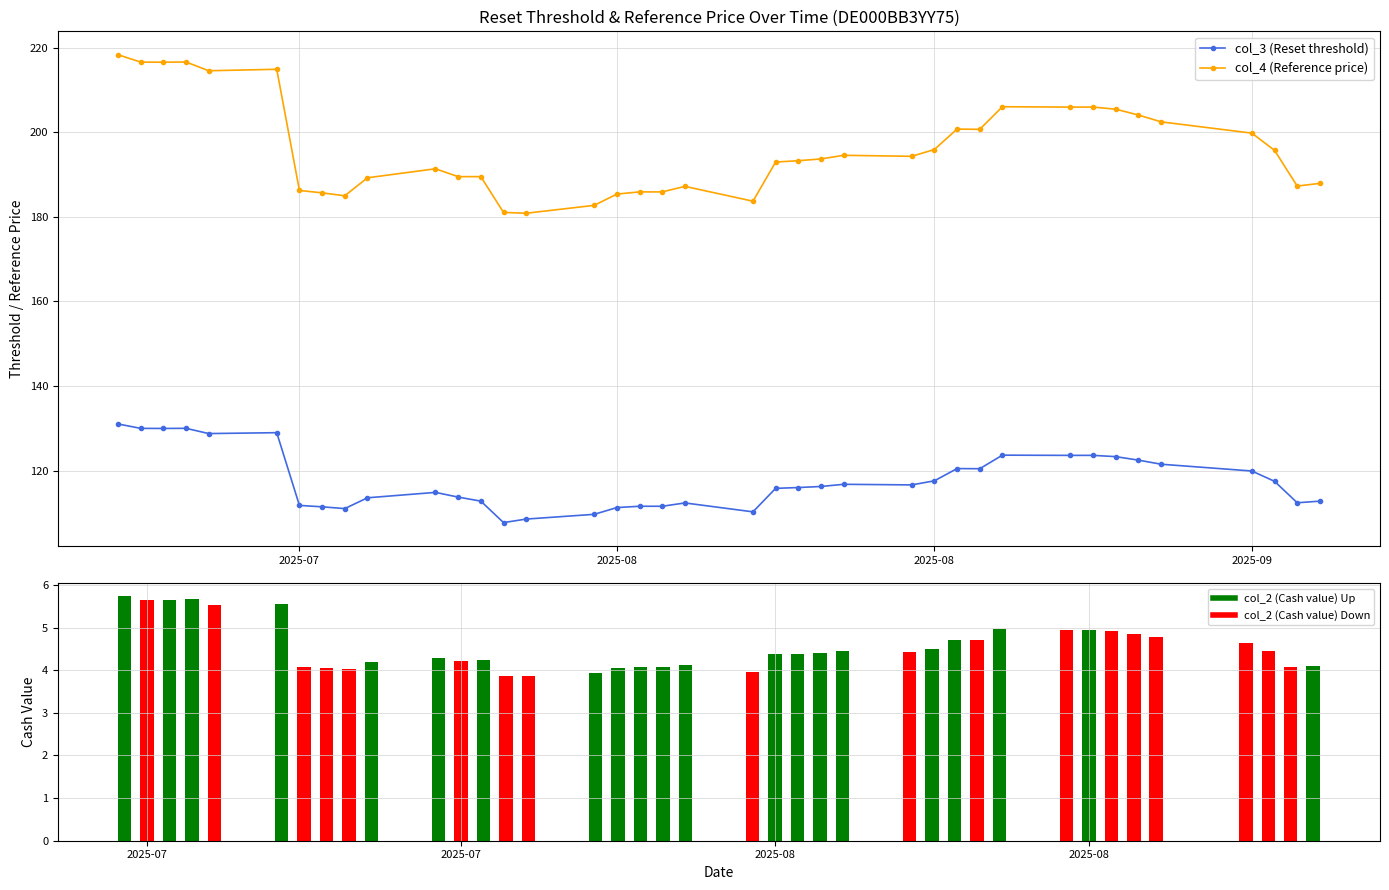

How many values in the col_4 (Reference price) series are below 193?

18